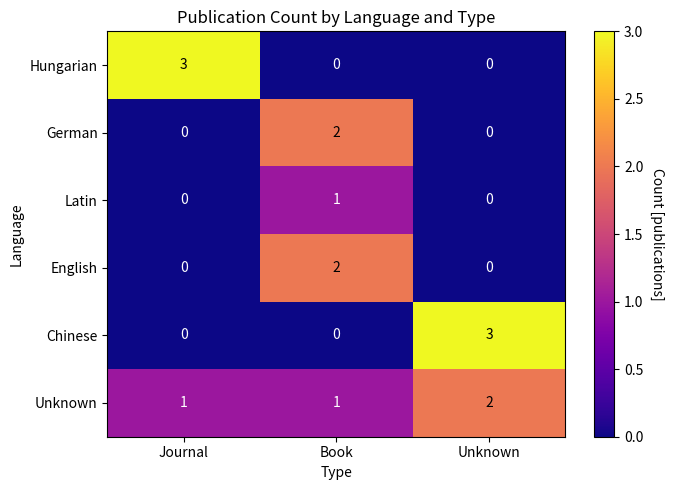

Between Journal and Book, which series saw the biggest shift?

Hungarian